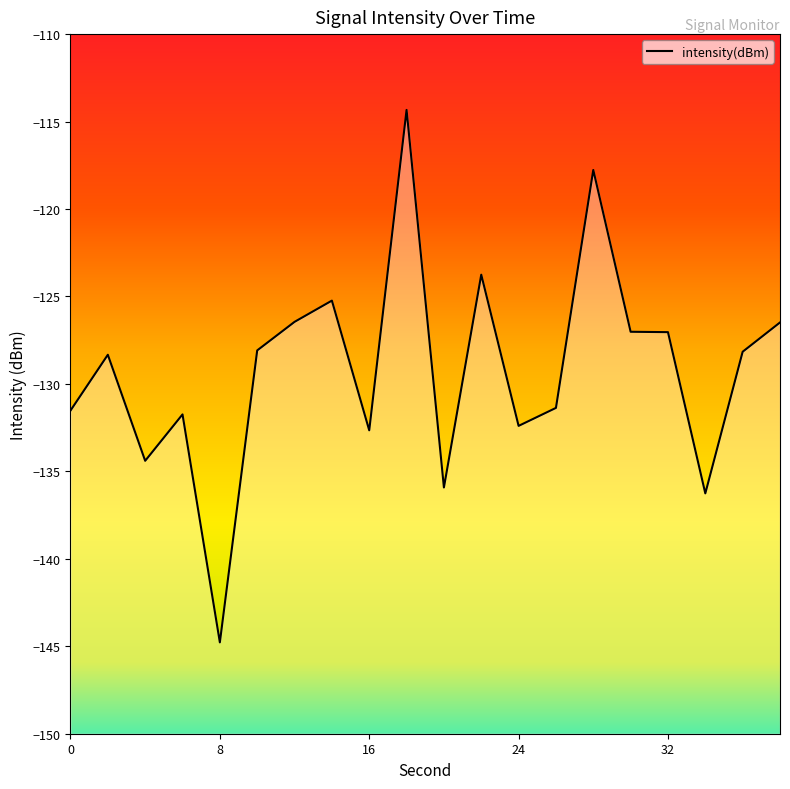

Between 24 and 4, which is larger?

24